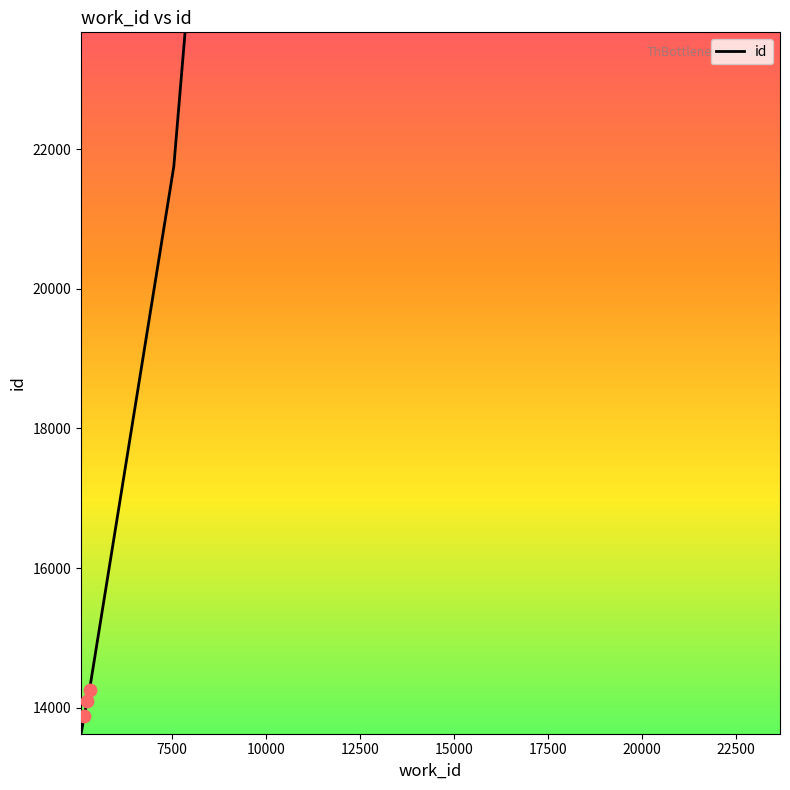

Between 10000 and 7500, which is larger?

10000